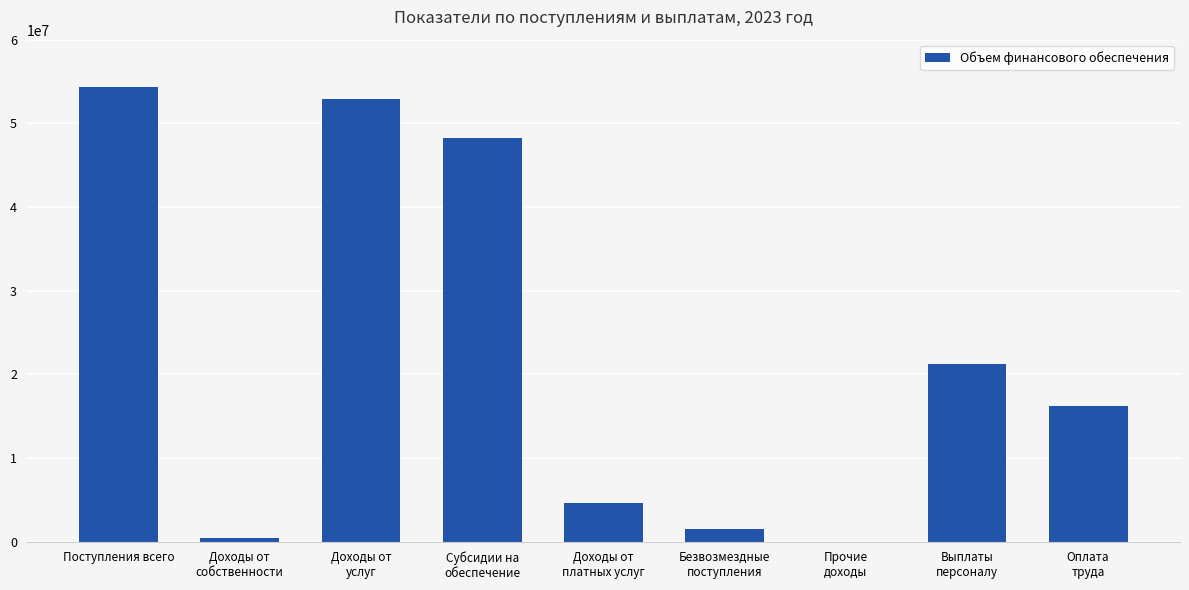

What is the sum of all values?

199565538.4